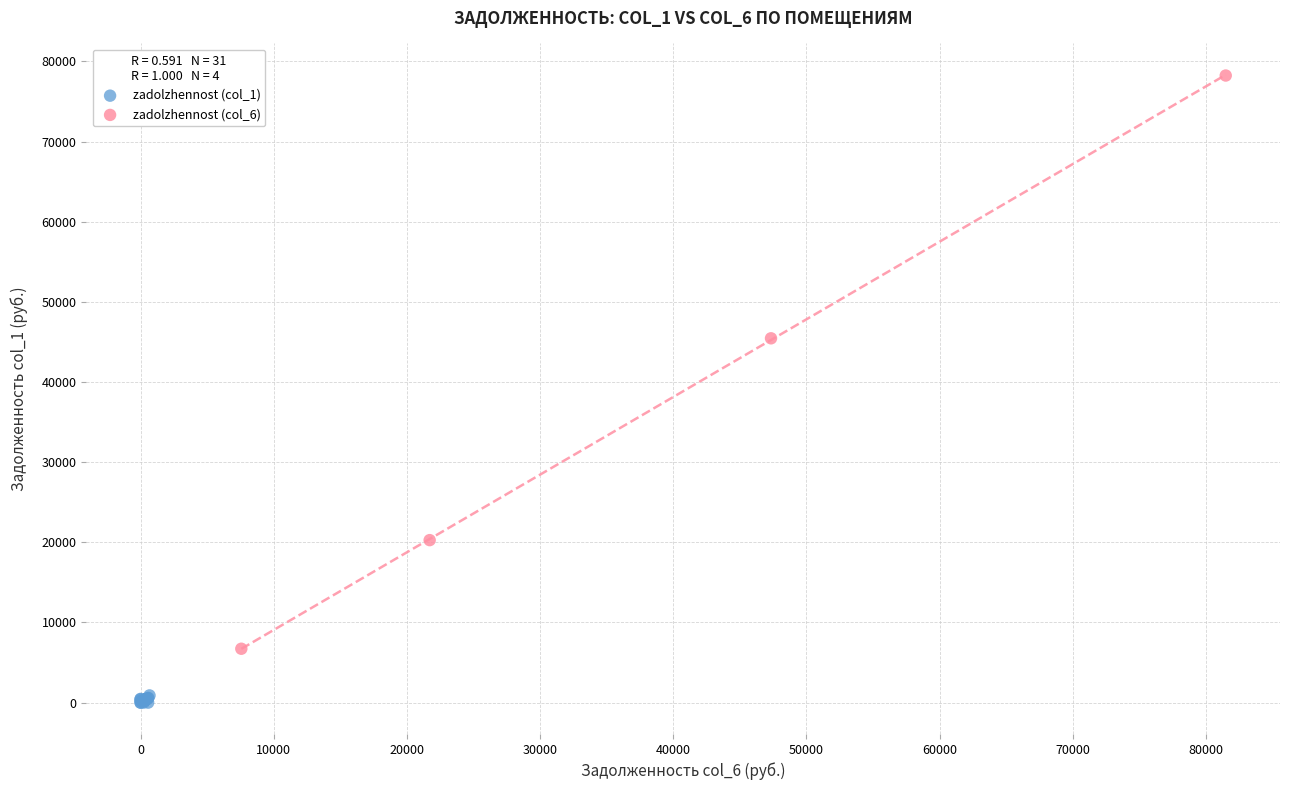

Which series contains the highest Y value?

zadolzhennost (col_6)